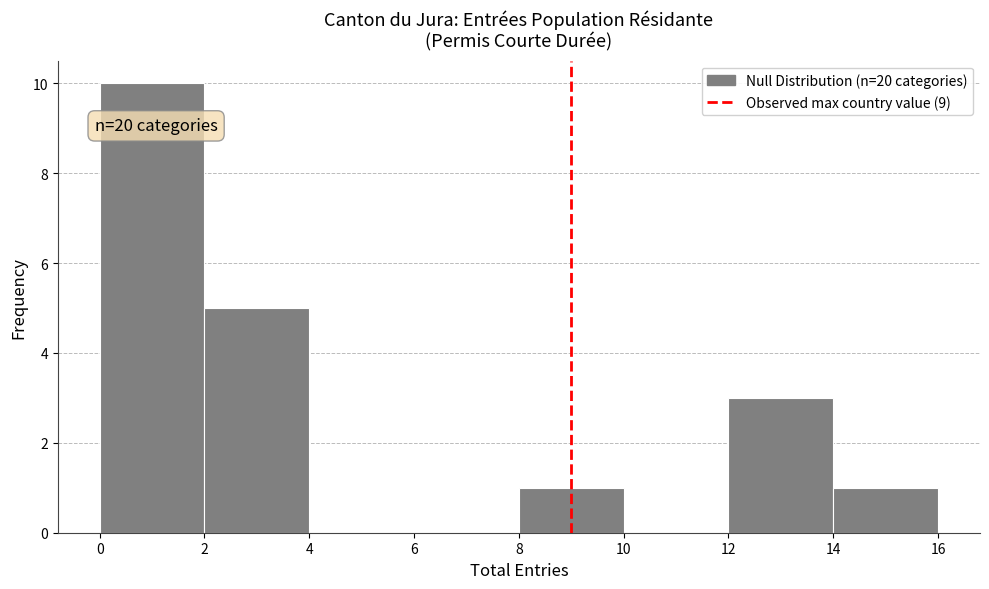

Which range on the x-axis has the tallest bar?

0 to 2